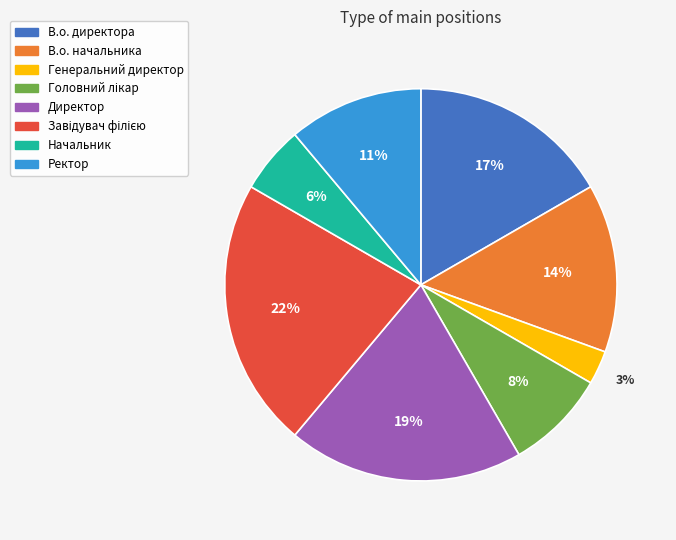

What is the ratio of the value at В.о. директора to the value at Ректор?

1.5